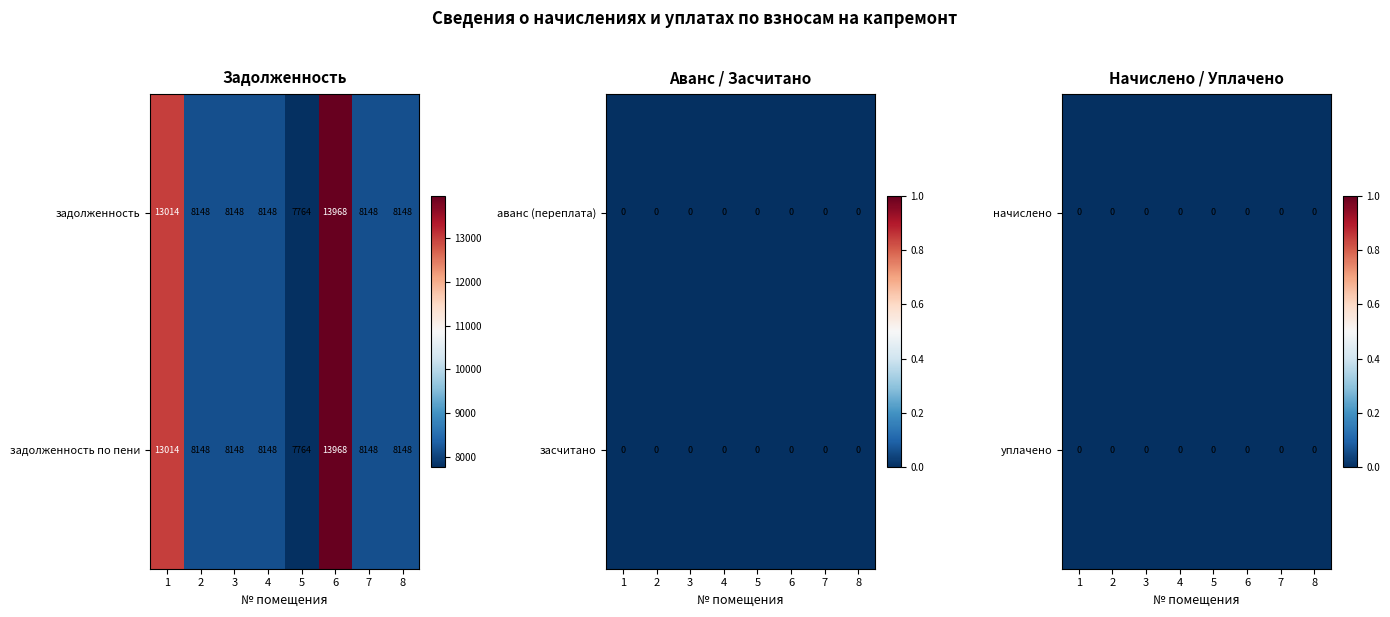

At 2, list the series in order from smallest to largest.

аванс (переплата), начислено, уплачено, засчитано, задолженность, задолженность по пени